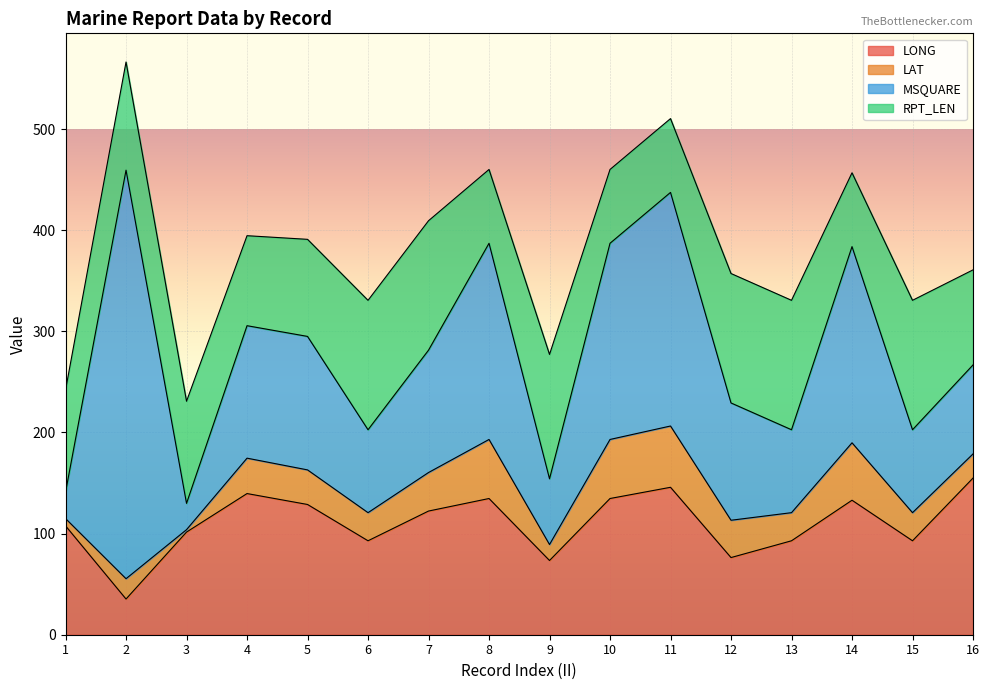

What is the average value of the LONG series?

110.4